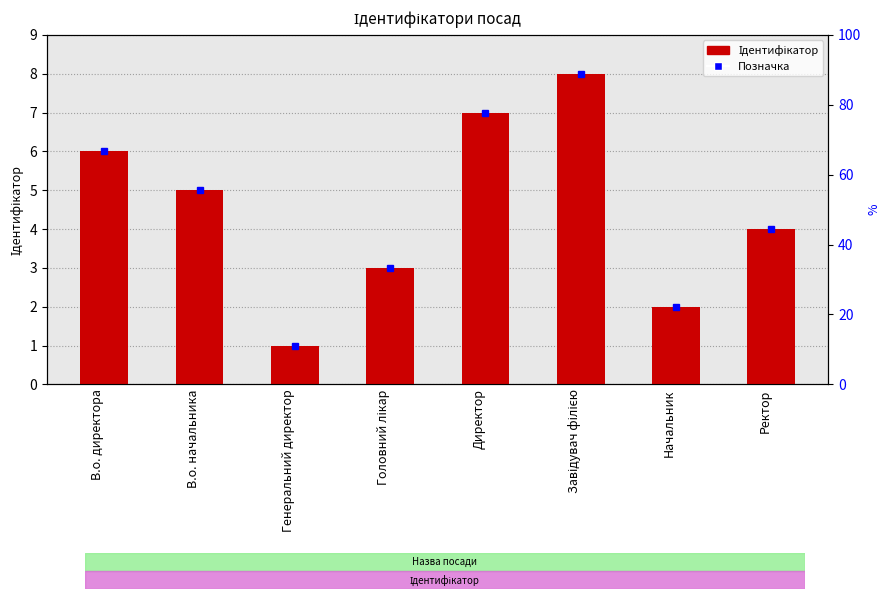

List the labels in order of value, largest first.

Завідувач філією, Директор, В.о. директора, В.о. начальника, Ректор, Головний лікар, Начальник, Генеральний директор